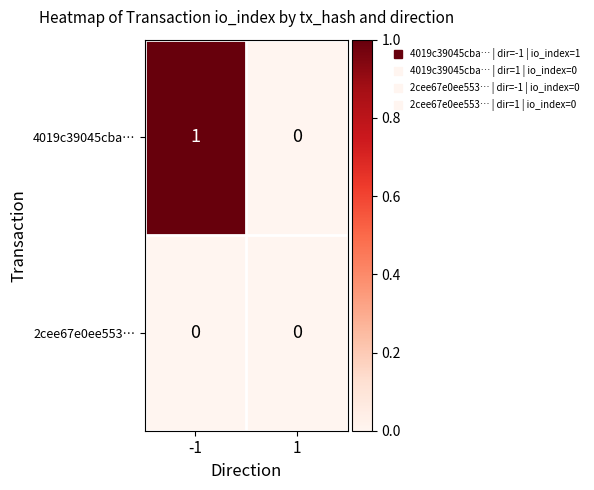

True or false: 4019c39045cba… has a value of 1 at 1.

False